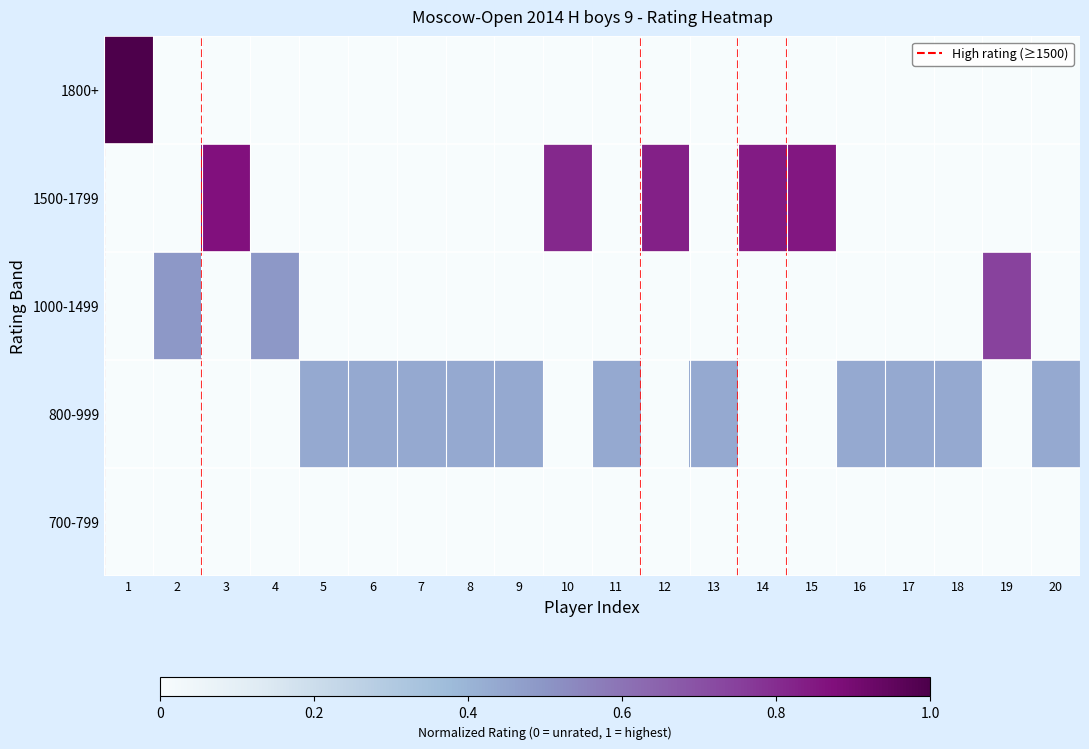

Which label corresponds to the largest value in the chart?

1